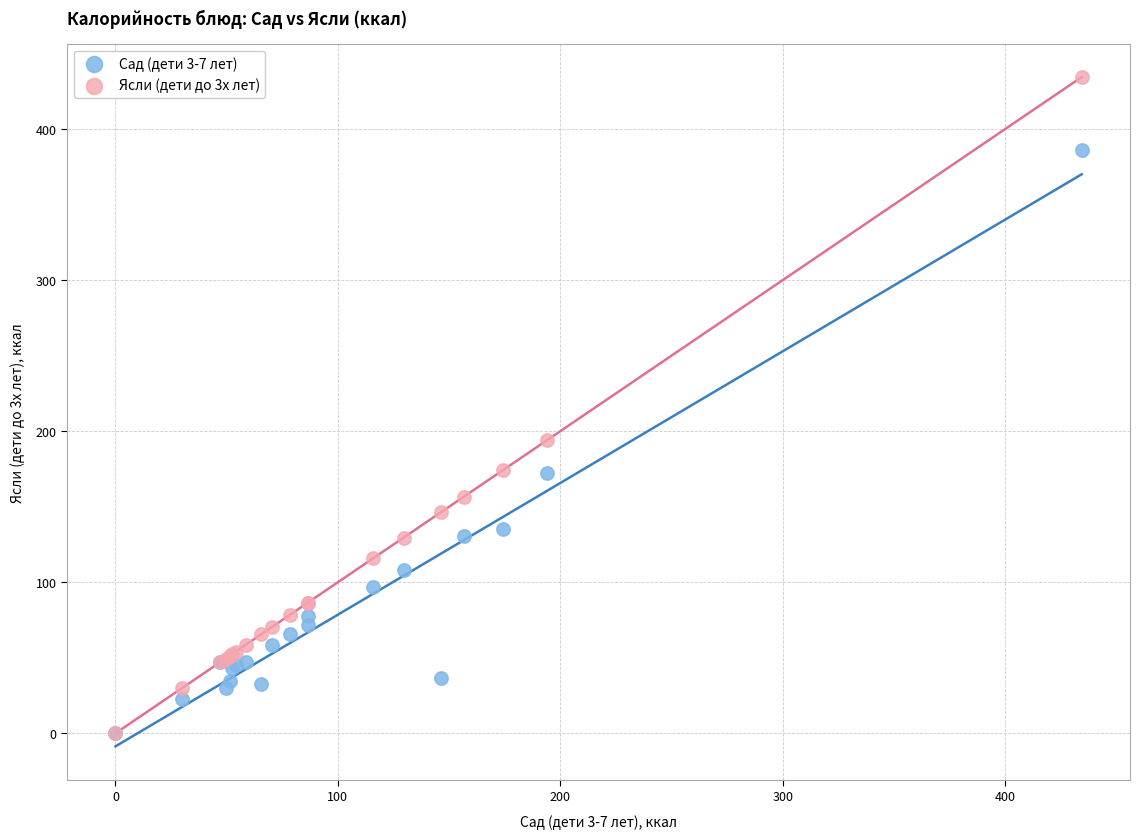

Which series reaches the maximum Y coordinate?

Ясли (дети до 3х лет)